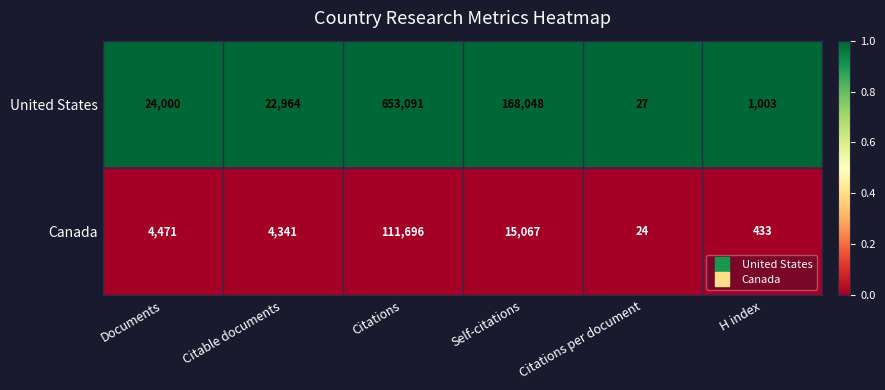

Reading left to right, transcribe all the data shown in this chart.

United States: 24000	22964	653091	168048	27	1003
Canada: 4471	4341	111696	15067	24	433